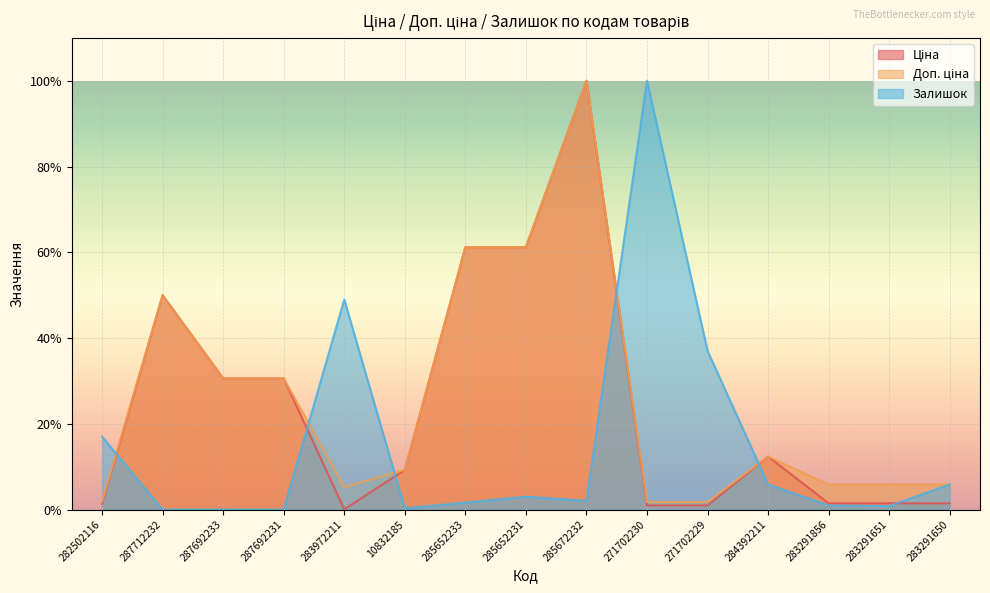

Where is Ціна nearest to the value 50?

287712232